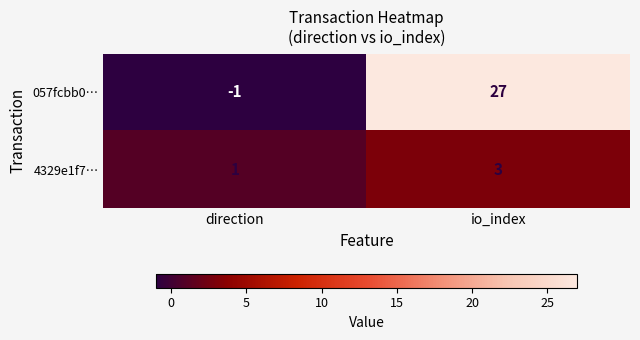

What is the maximum value shown in the chart?

27